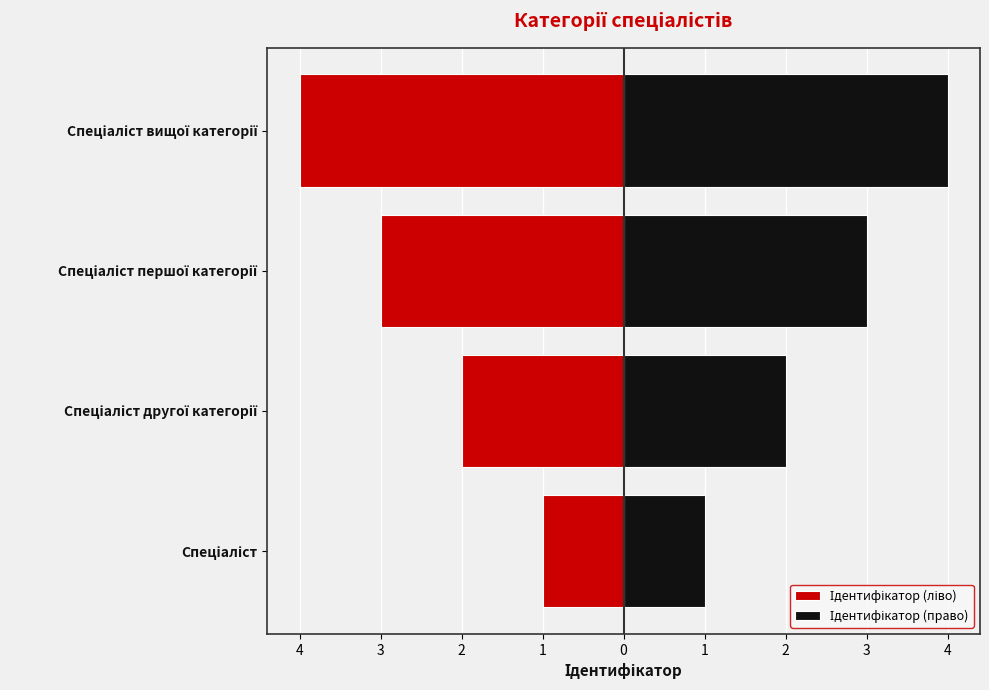

Reading left to right, transcribe all the data shown in this chart.

Ідентифікатор (ліво): -1	-2	-3	-4
Ідентифікатор (право): 1	2	3	4